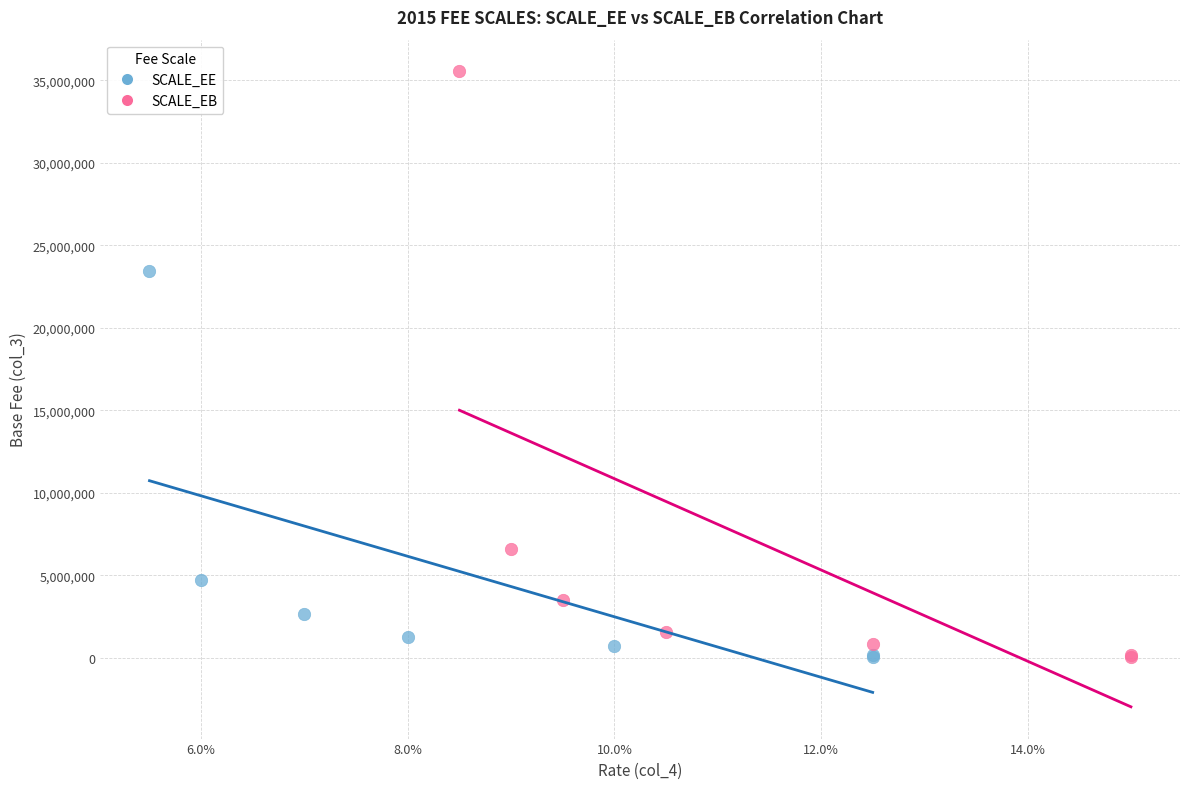

Which series reaches the maximum Y coordinate?

SCALE_EB